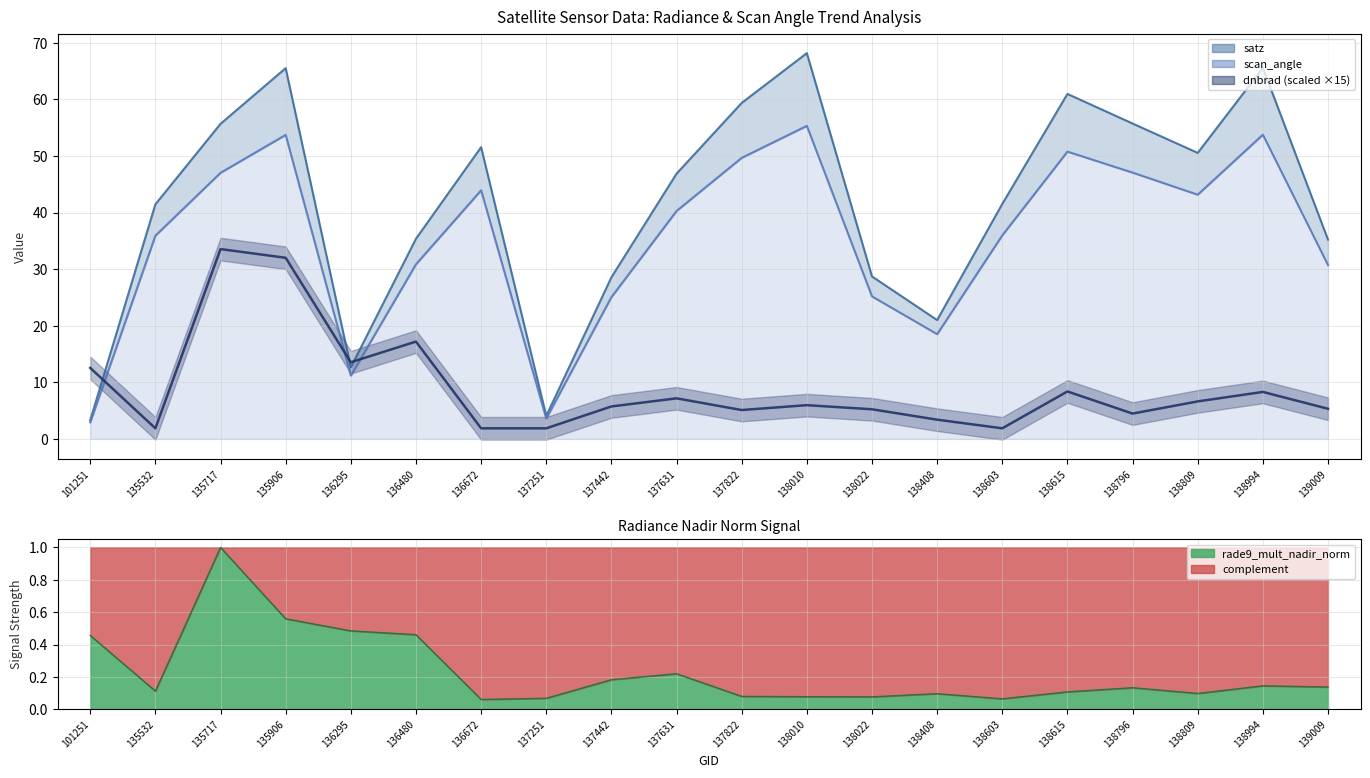

True or false: rade9_mult_nadir_norm and satz intersect in this chart.

False